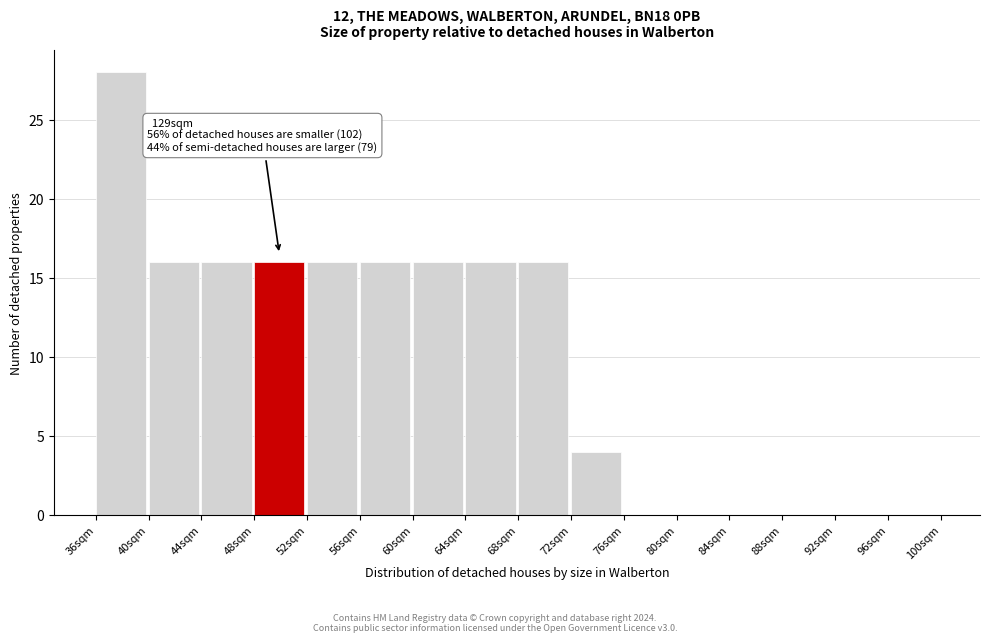

Over which range of the x-axis is the bar tallest?

36 to 40